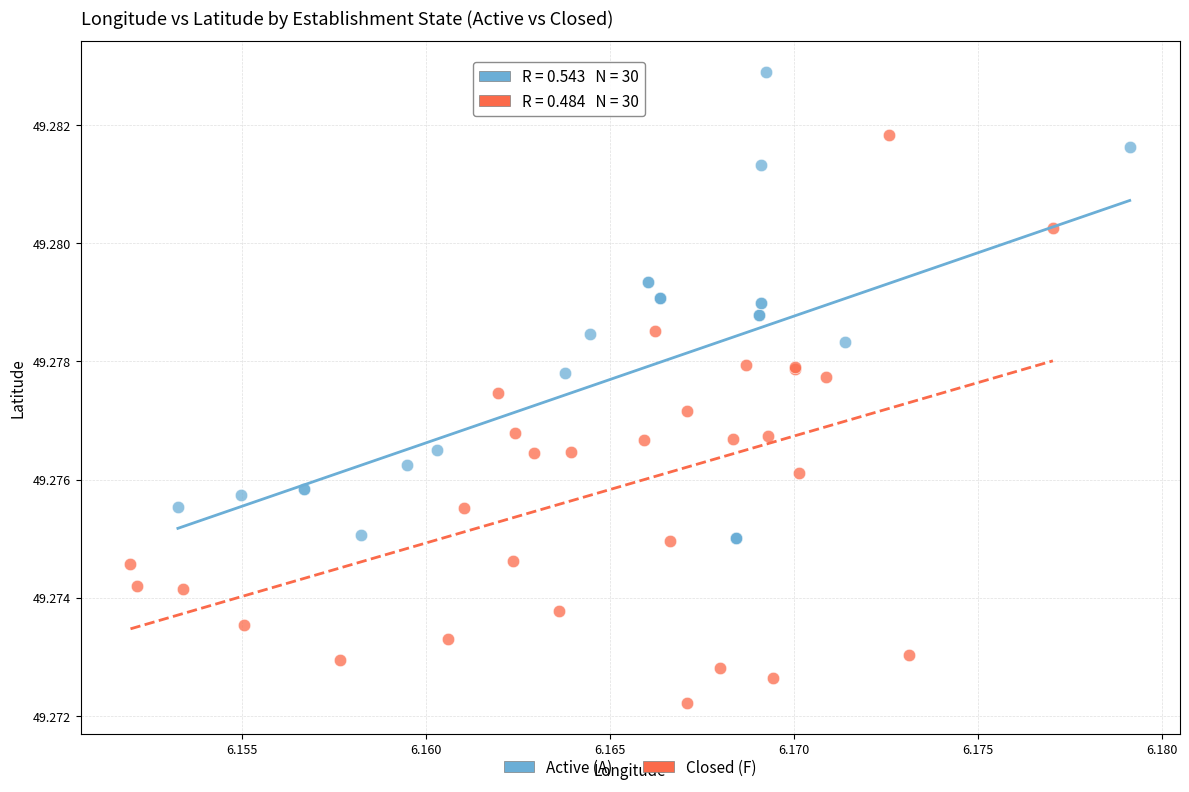

Which series has the largest Y range (max minus min)?

Closed (F)